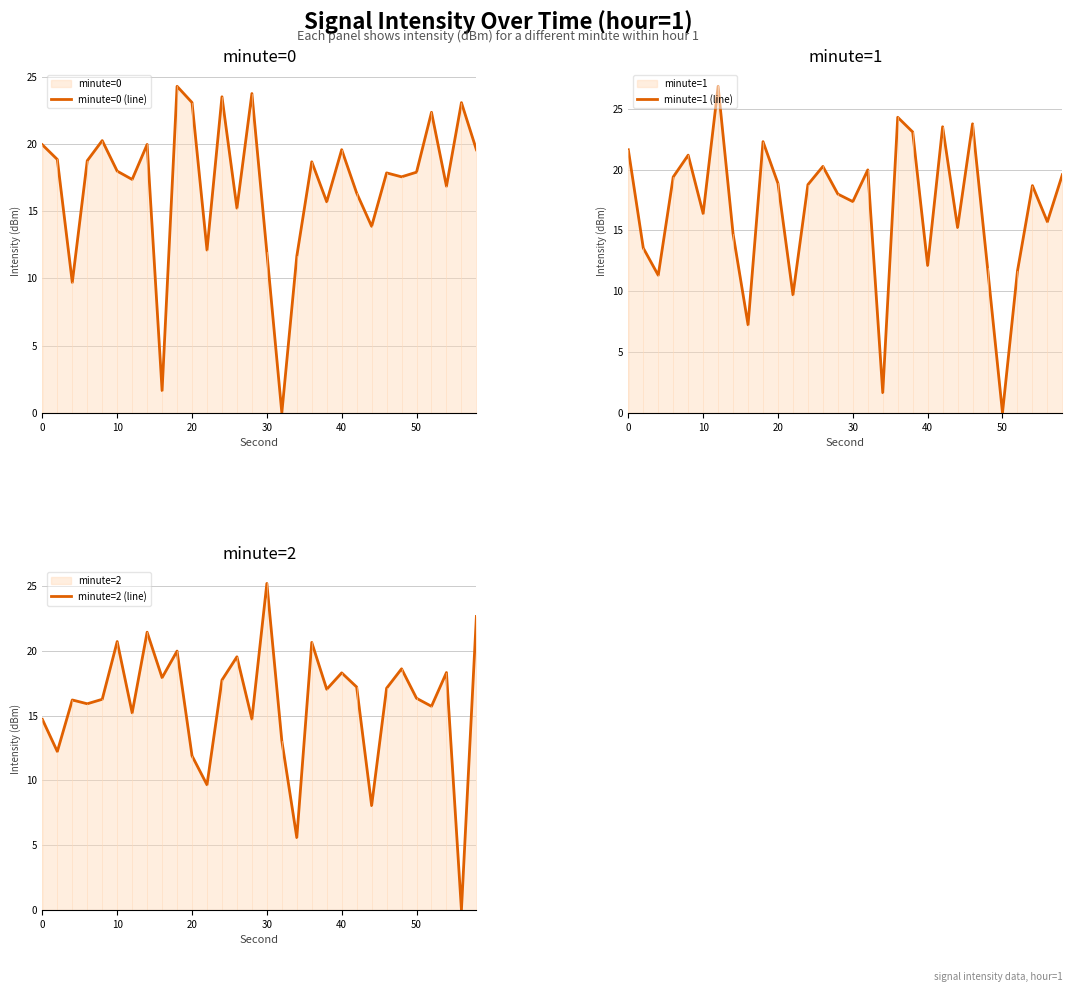

The minute=0 (line) series shows 11.9 at 30. True or false?

True